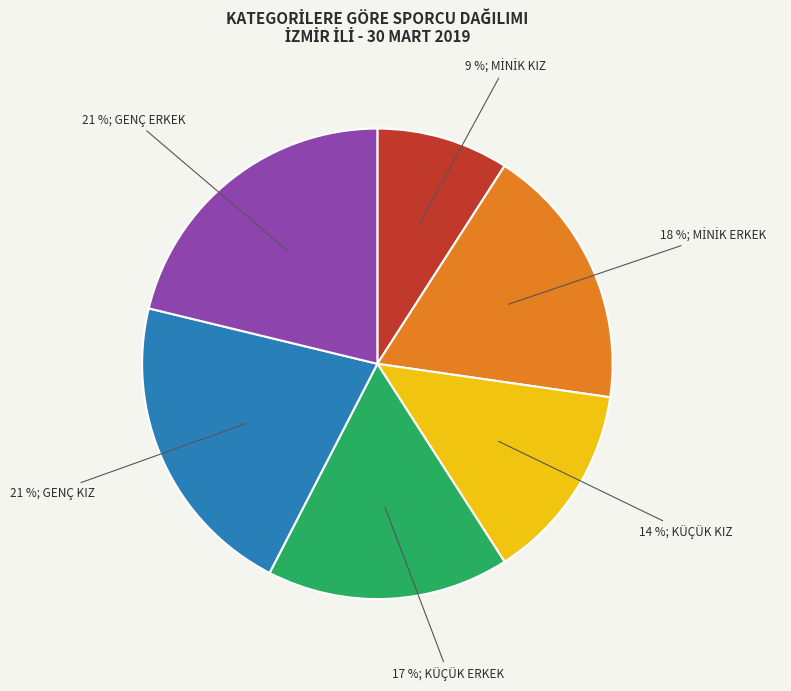

Is there any slice that represents more than half of the pie?

No